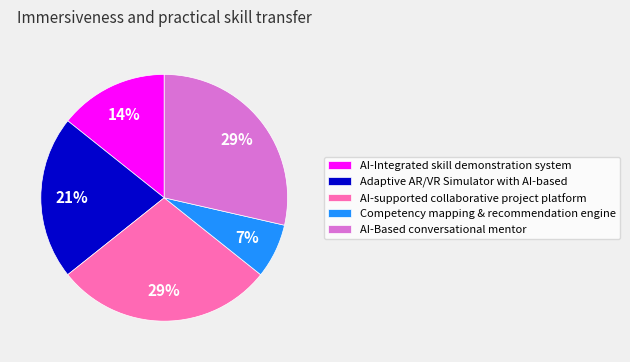

The AI-Integrated skill demonstration system slice represents 7% of the pie. True or false?

False